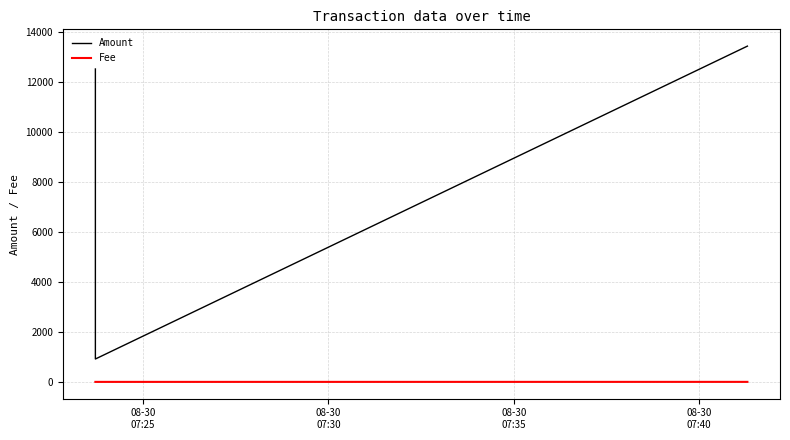

Reading left to right, transcribe all the data shown in this chart.

Amount: 12505.0	915.0	13419.0
Fee: 0.1	0.1	1.0